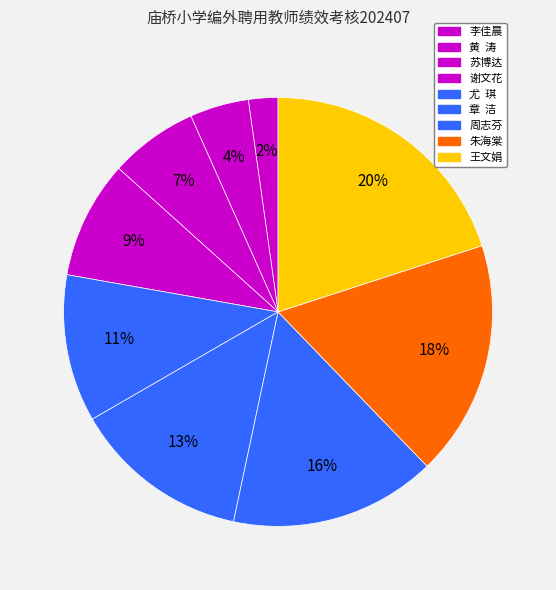

Approximately how many times larger is the value at 朱海棠 compared to 李佳晨?

8.0